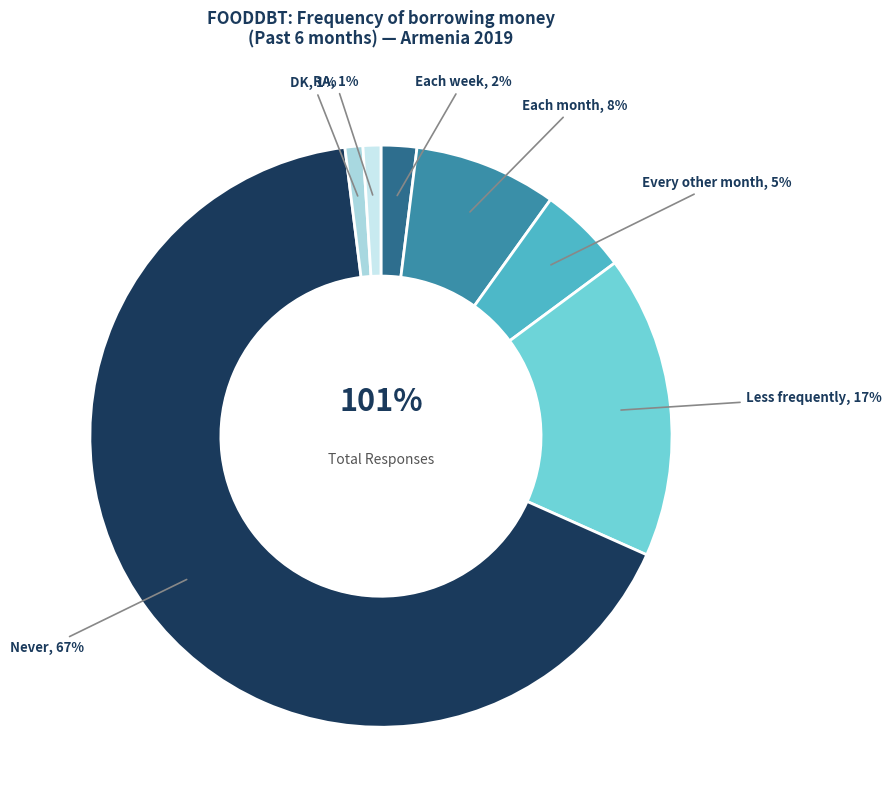

Is there any slice that represents more than half of the pie?

Yes